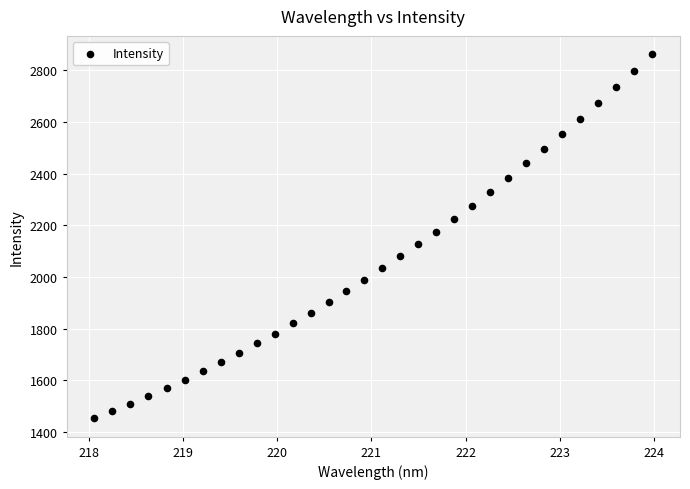

What is the range of Y values (max minus min)?

1410.4